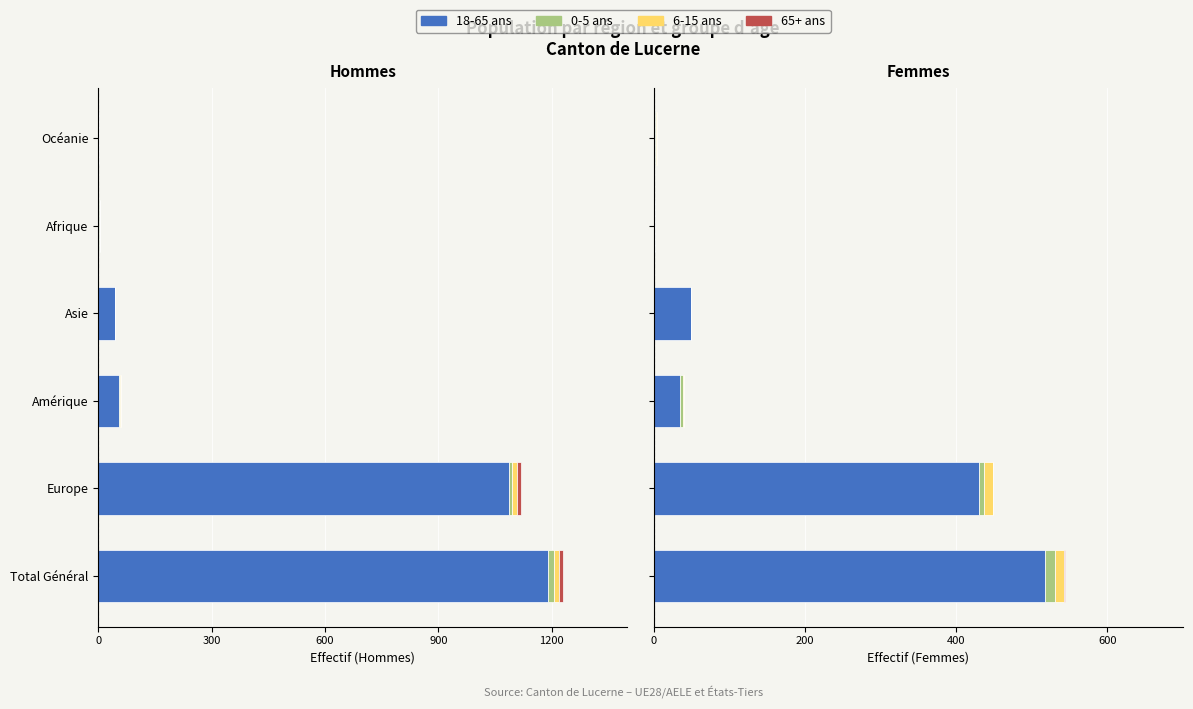

What is the smallest value displayed?

-1191